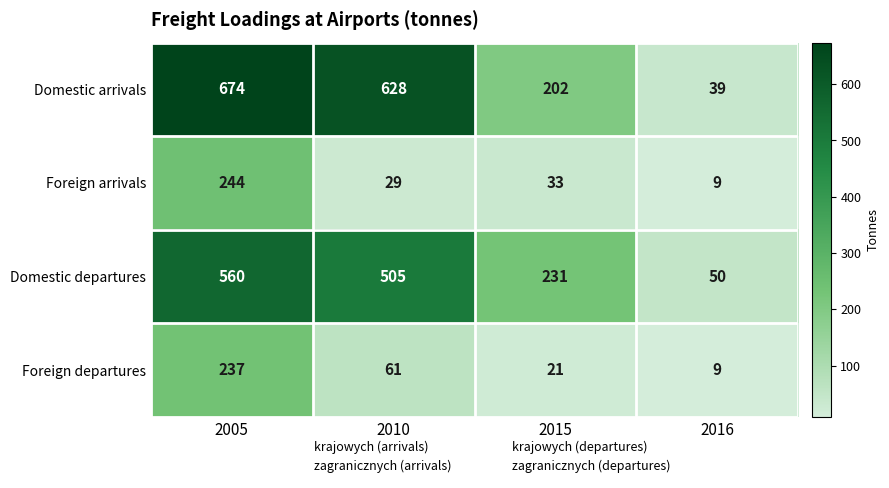

Which series has the widest spread of values?

Domestic arrivals